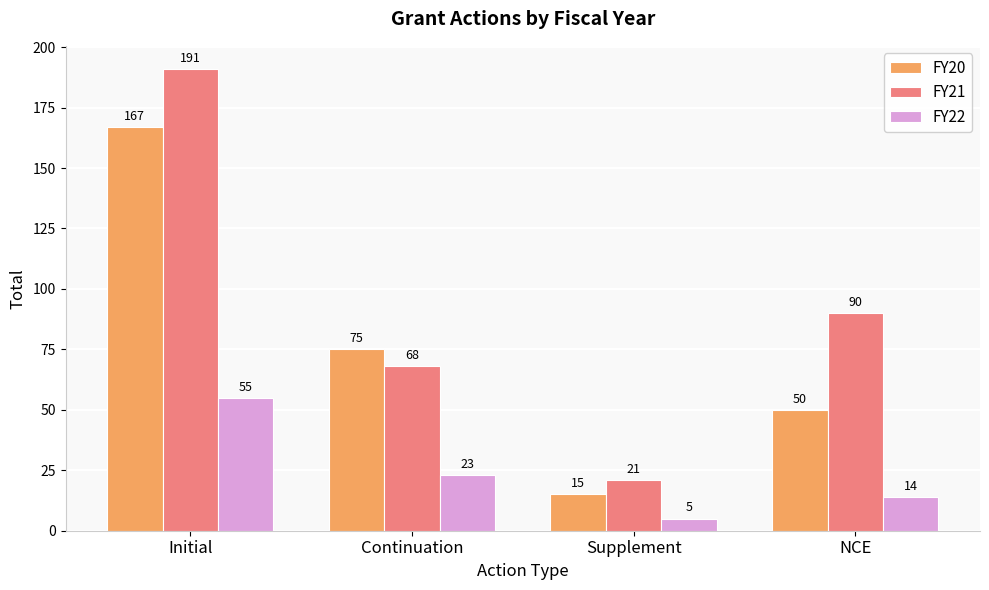

What is the value of the FY21 bar at the 3rd from the left?

21